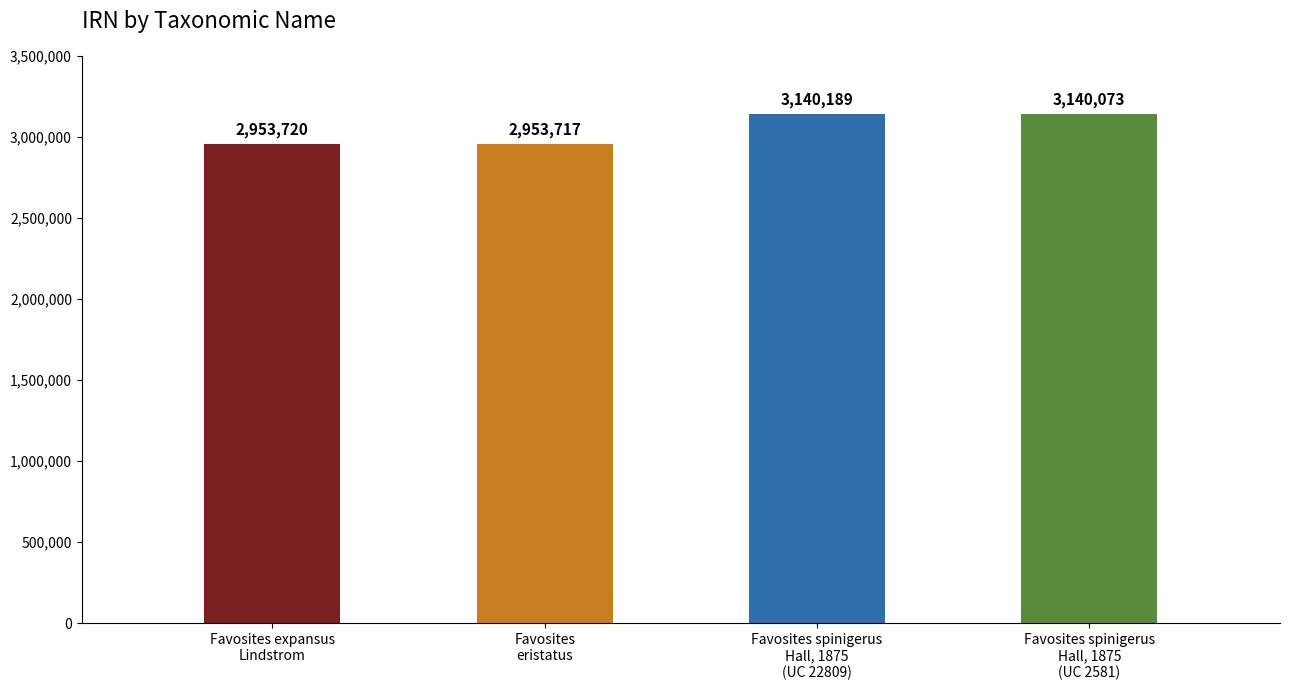

What position from the right is Favosites spinigerus Hall, 1875 (UC 22809)?

2